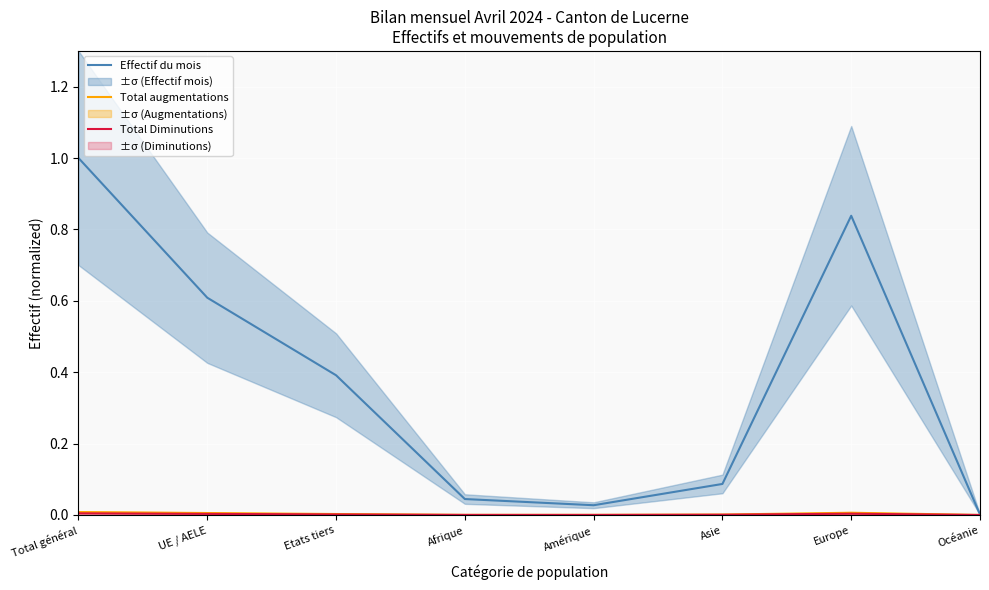

Reading right to left, list all the values displayed in this chart.

Effectif du mois: Océanie=0.0	Europe=0.8	Asie=0.1	Amérique=0.0	Afrique=0.0	Etats tiers=0.4	UE / AELE=0.6	Total général=1.0
Total augmentations: Océanie=0.0	Europe=0.0	Asie=0.0	Amérique=0.0	Afrique=0.0	Etats tiers=0.0	UE / AELE=0.0	Total général=0.0
Total Diminutions: Océanie=0.0	Europe=0.0	Asie=0.0	Amérique=0.0	Afrique=0.0	Etats tiers=0.0	UE / AELE=0.0	Total général=0.0